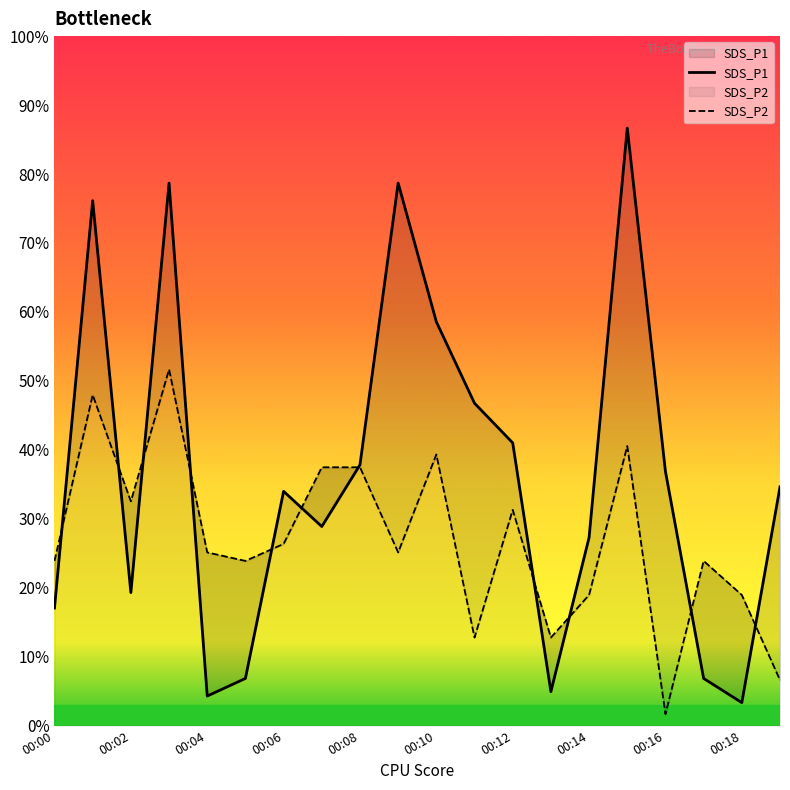

How many interior local valleys does the SDS_P2 series have?

6